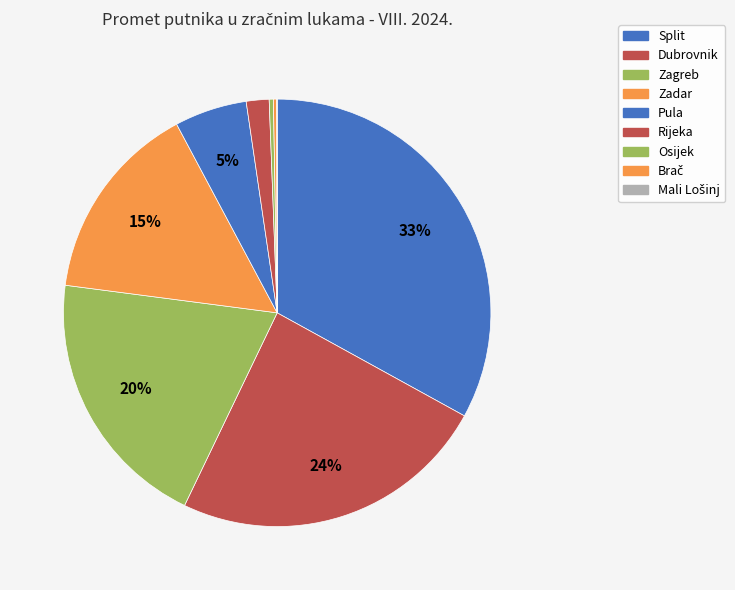

Is it true that Pula is 1% of the pie?

False